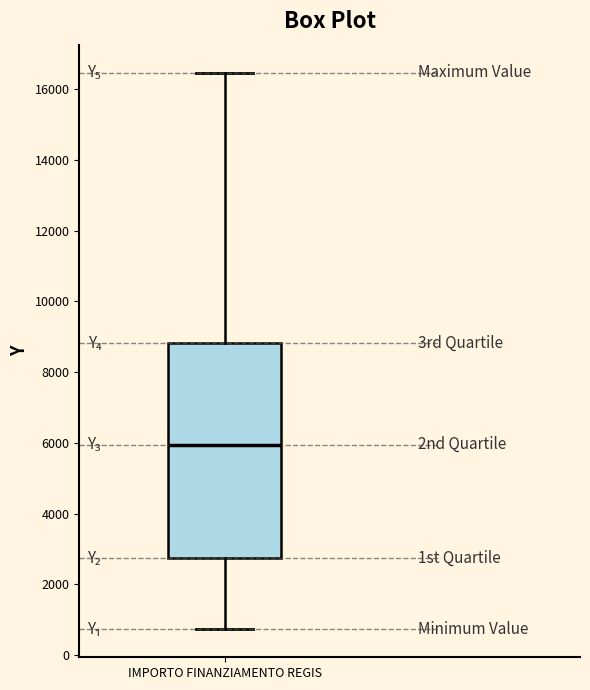

Where is the upper edge of the box for IMPORTO FINANZIAMENTO REGIS on the y-axis? The values are not printed on the chart, so give them approximately, as read against the axis.

8800